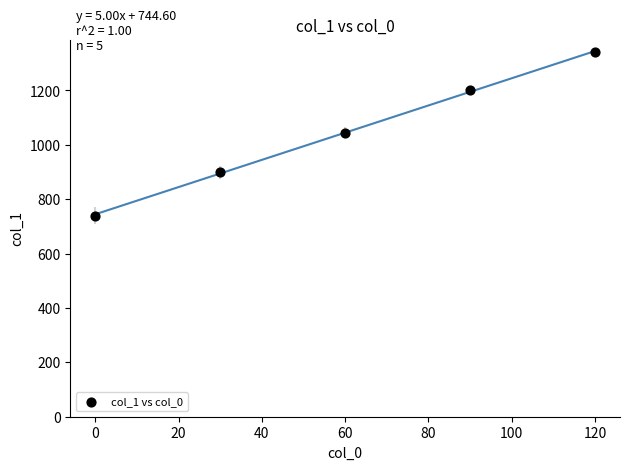

What is the average X value?

60